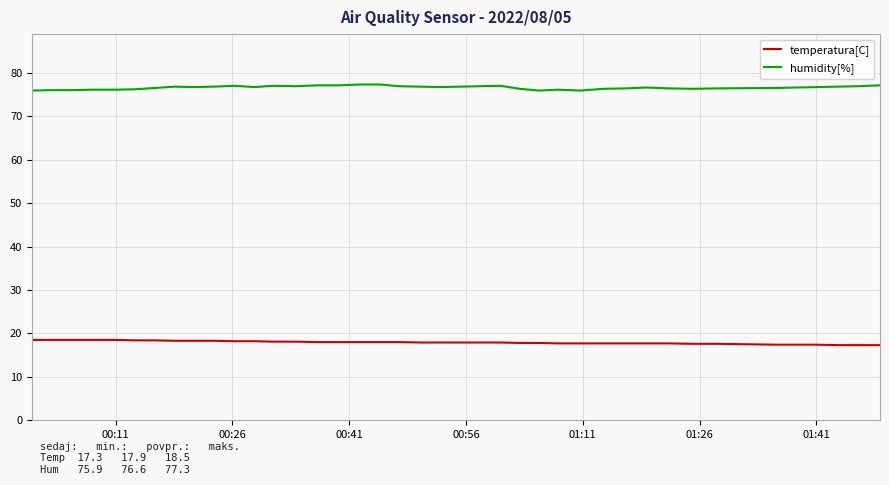

What is the difference between the maximum and minimum values in the humidity[%] series?

1.4